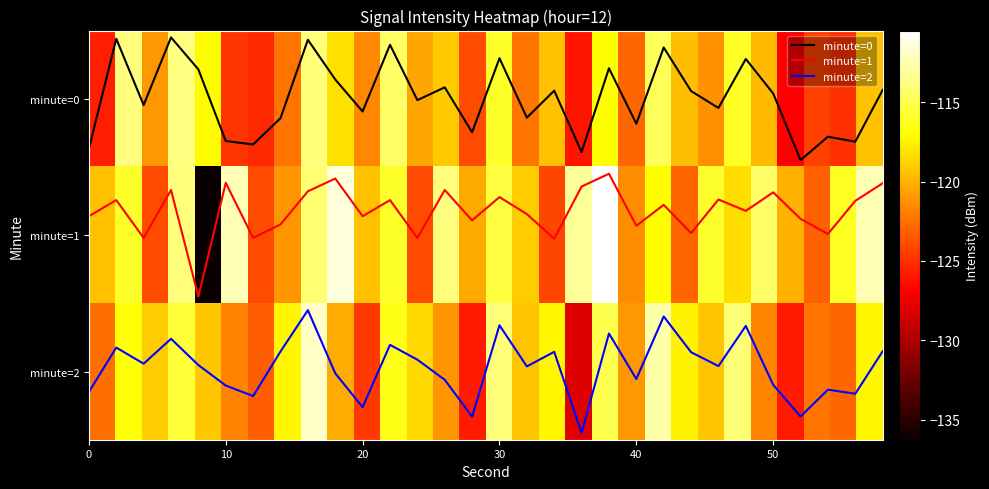

The minute=1 series shows 0.8 at 16. True or false?

True